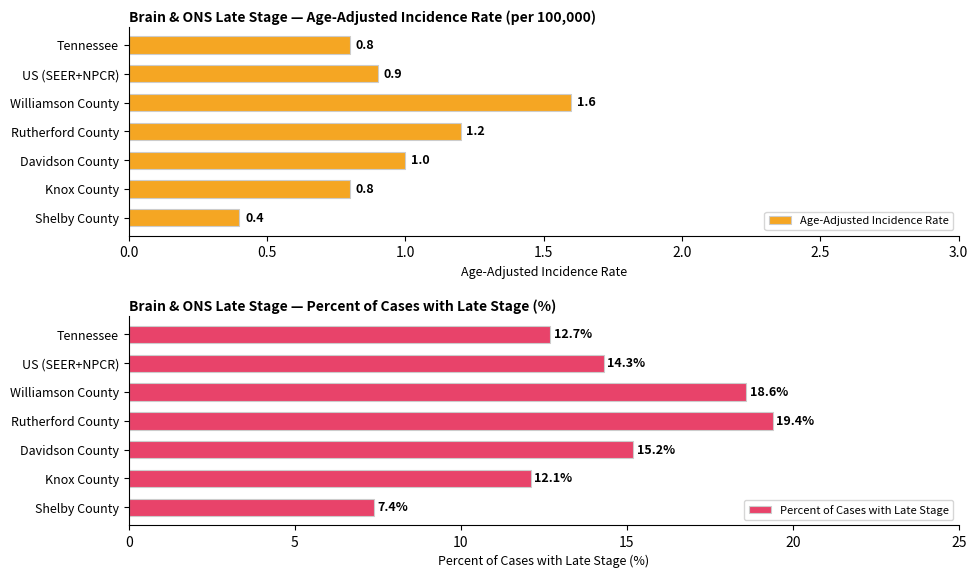

What is the difference between the second highest and minimum values in the Percent of Cases with Late Stage series?

11.2